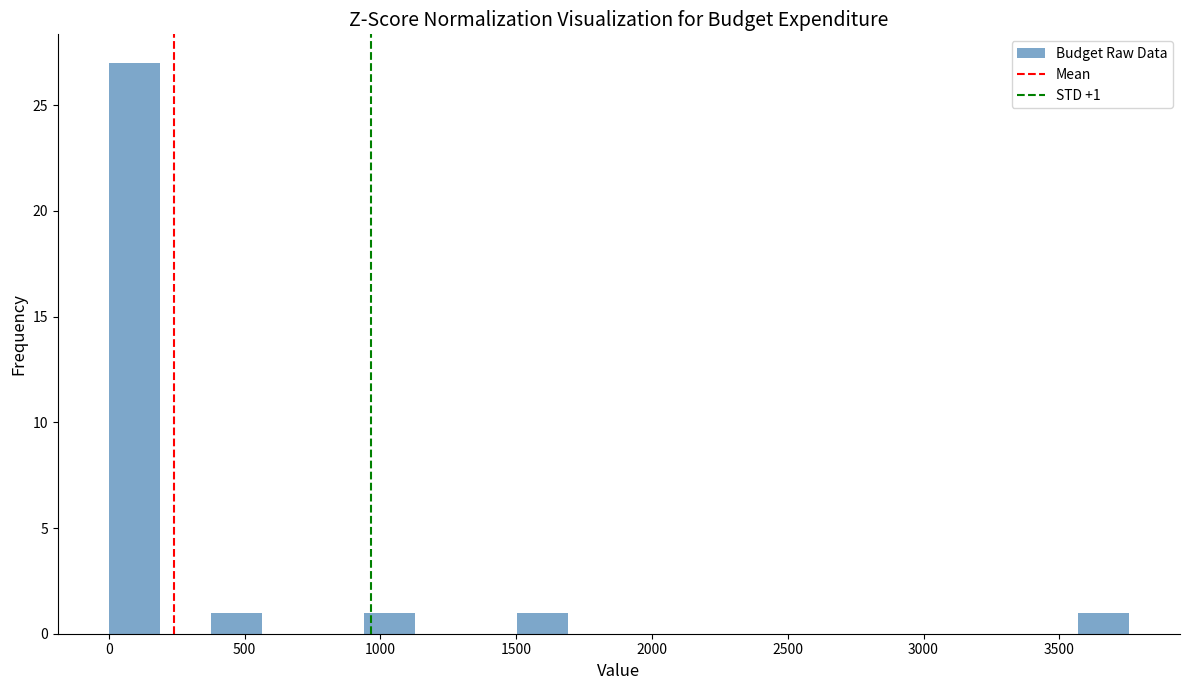

Read against the x-axis, roughly where is the centre of the tallest bar?

100